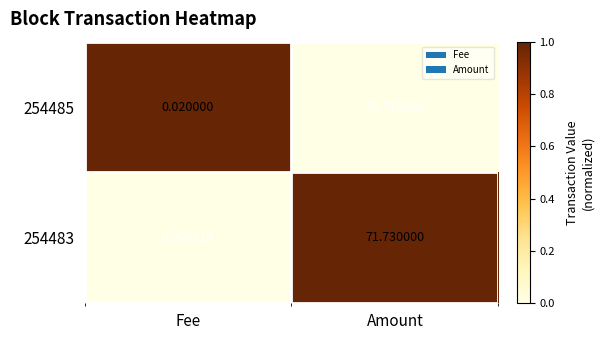

Where does the 254485 series first go above 70?

Amount